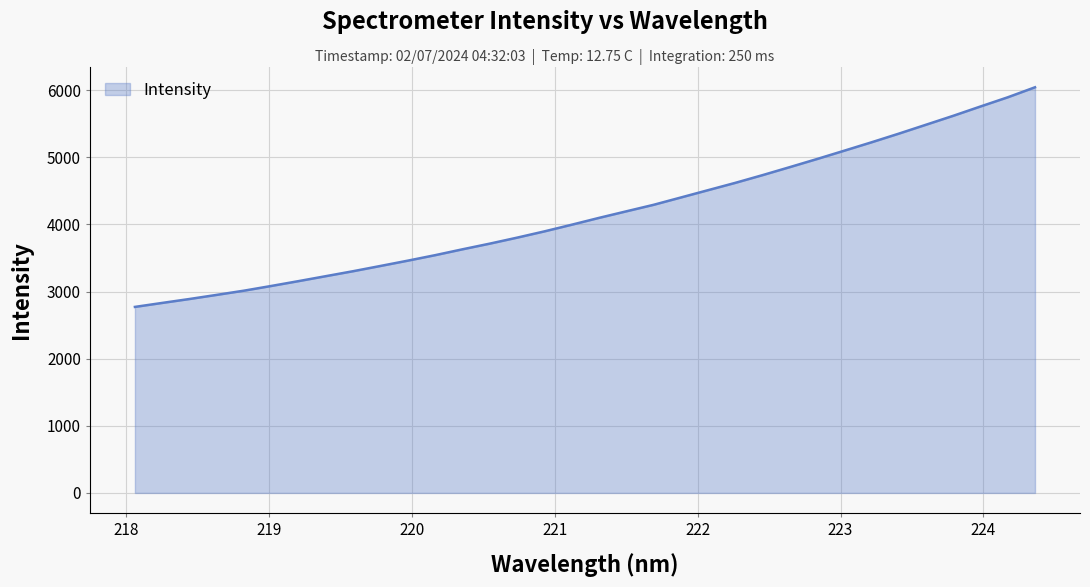

What is the minimum value shown in the chart?

2771.6